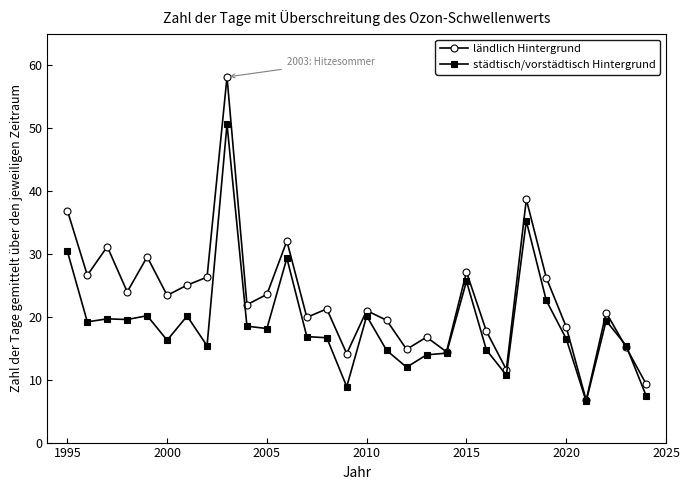

True or false: städtisch/vorstädtisch Hintergrund has more than 2 points higher than both neighbors.

True